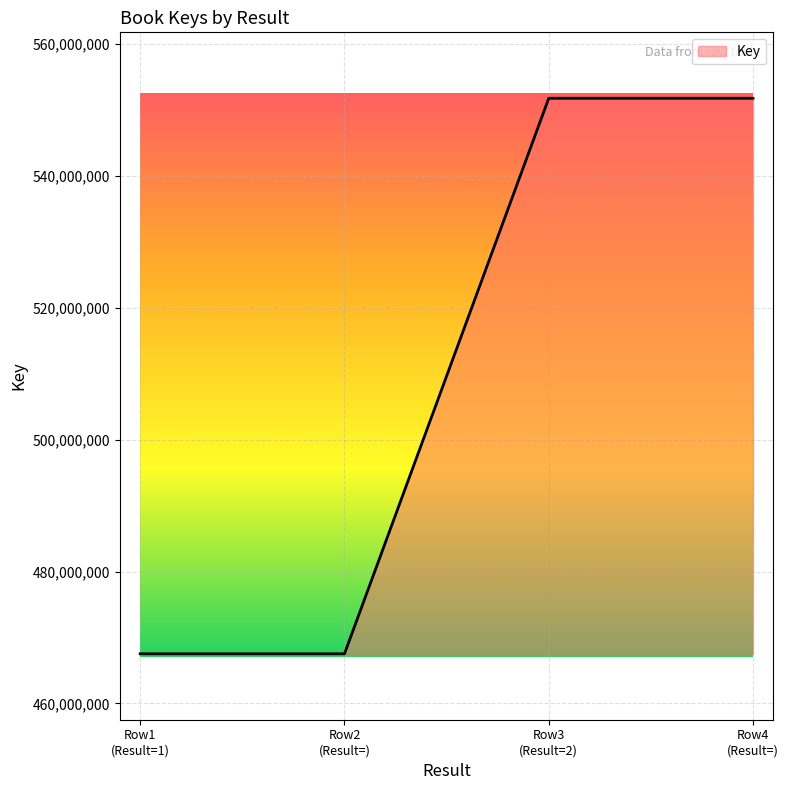

How many lines are shown in the chart?

1